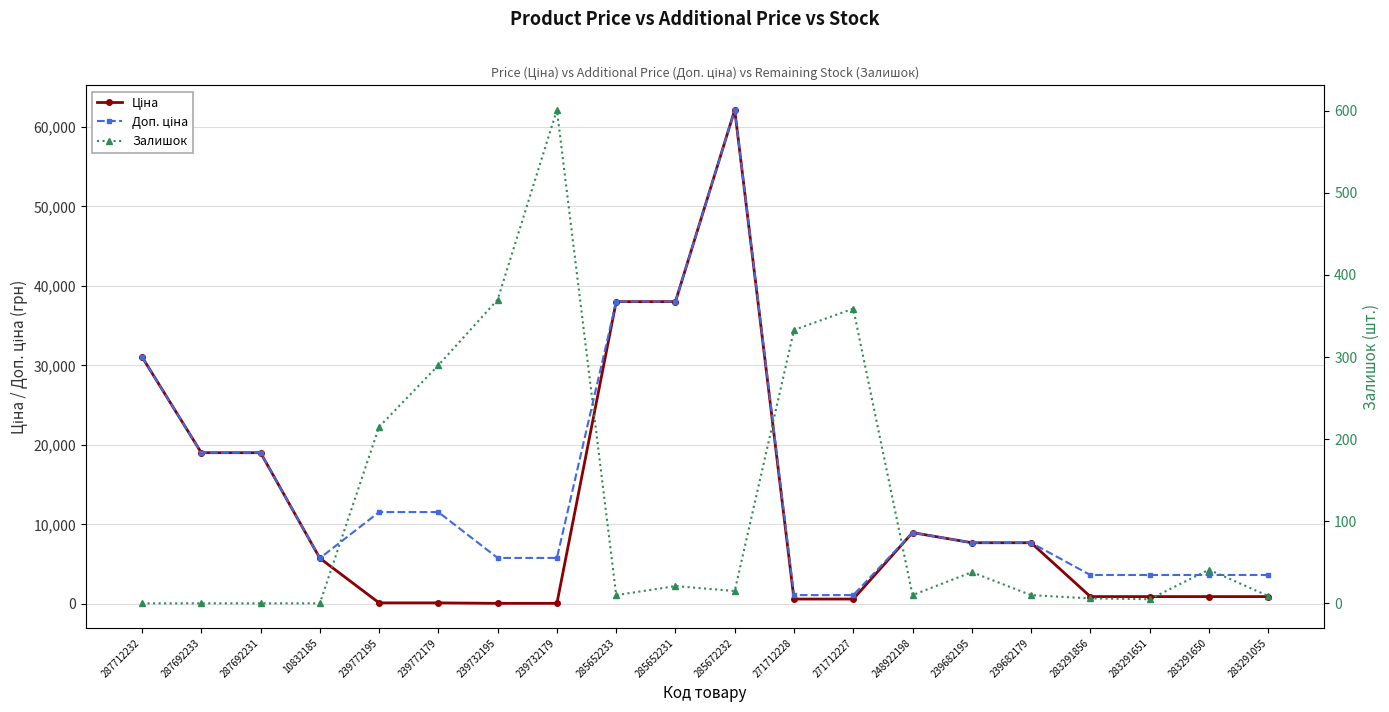

What is the difference between the maximum and minimum values in the Залишок series?

601.0